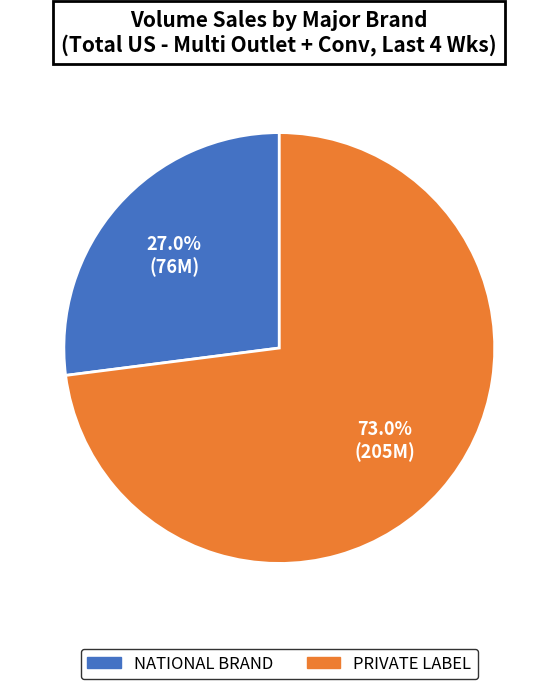

Is there any slice that represents more than half of the pie?

Yes